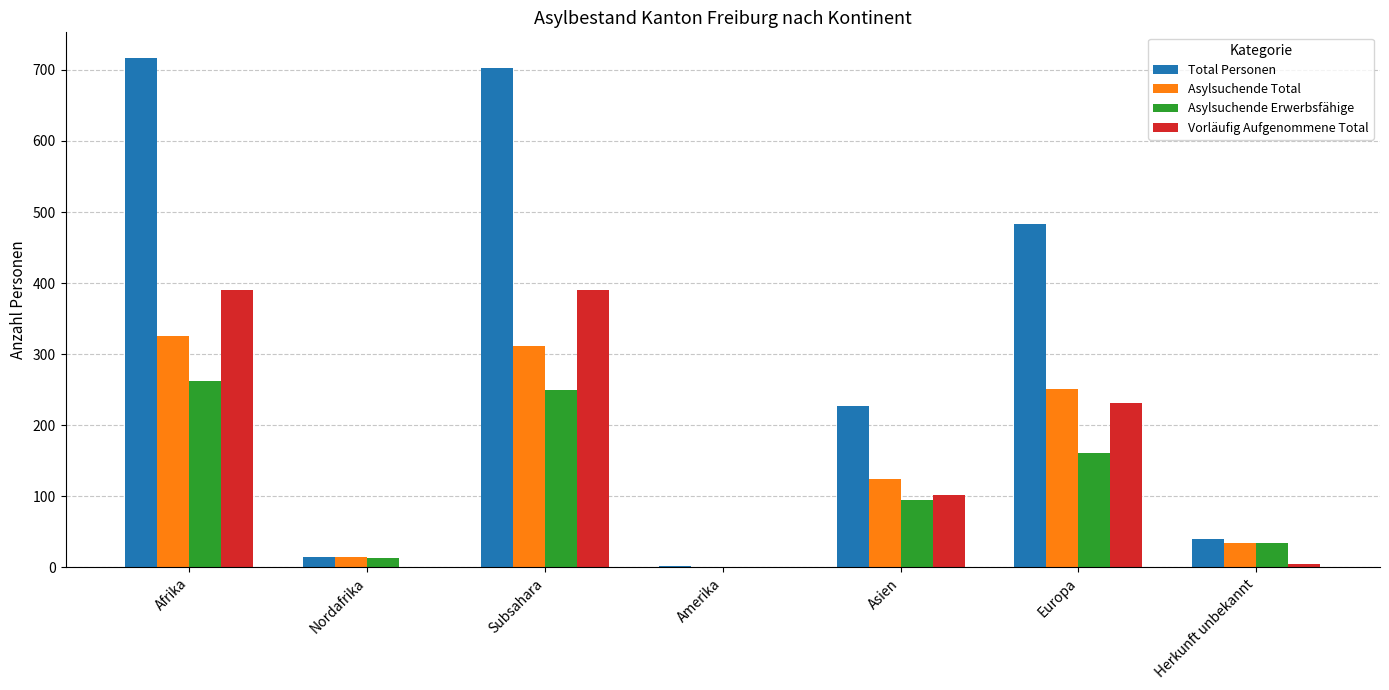

What are all the series names shown in the legend?

Total Personen, Asylsuchende Total, Asylsuchende Erwerbsfähige, Vorläufig Aufgenommene Total